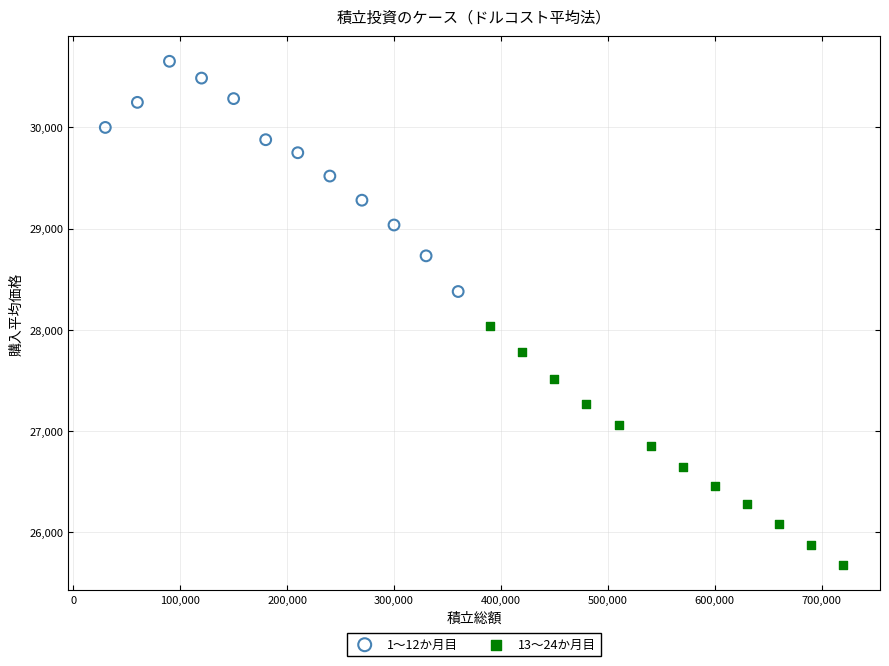

Which series contains the highest Y value?

1〜12か月目